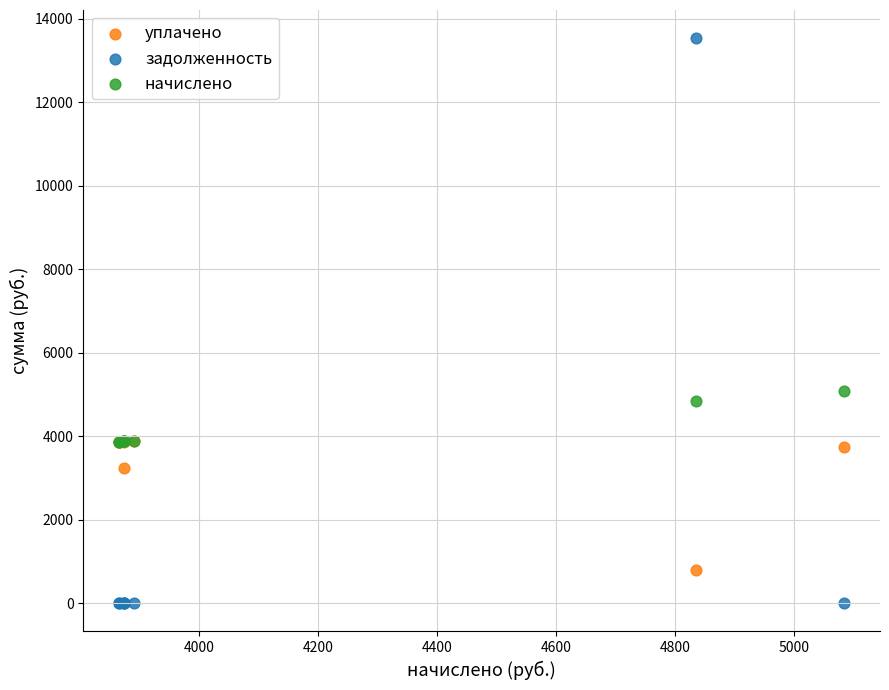

What are all the series names shown in the legend?

уплачено, задолженность, начислено